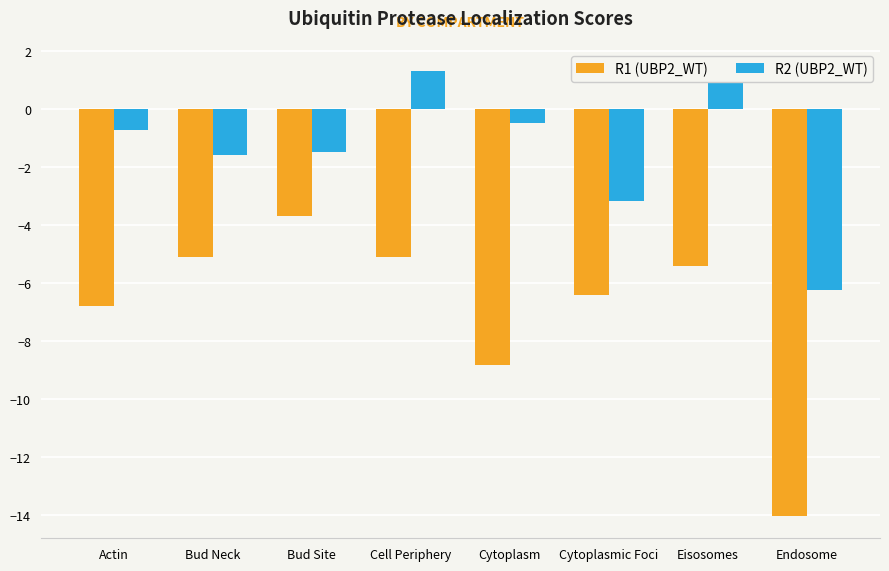

Does the chart contain stacked bars?

No